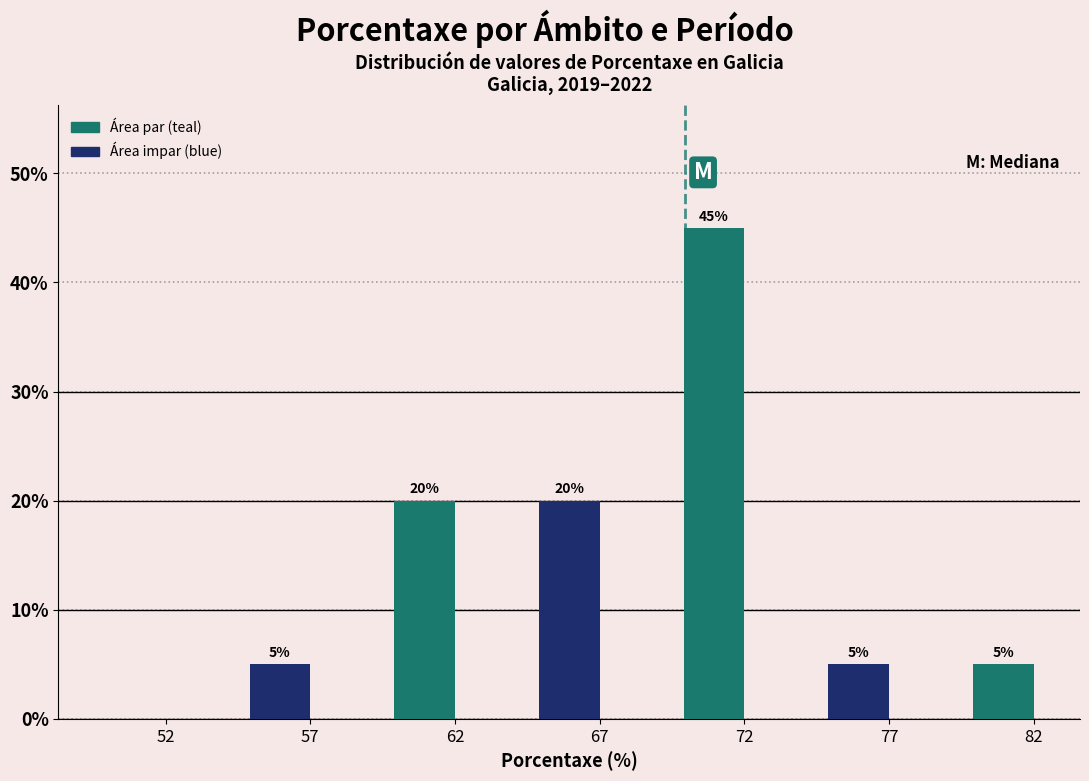

Reading left to right, list all the values displayed in this chart.

52=0	57=5	62=20	67=20	72=45	77=5	82=5